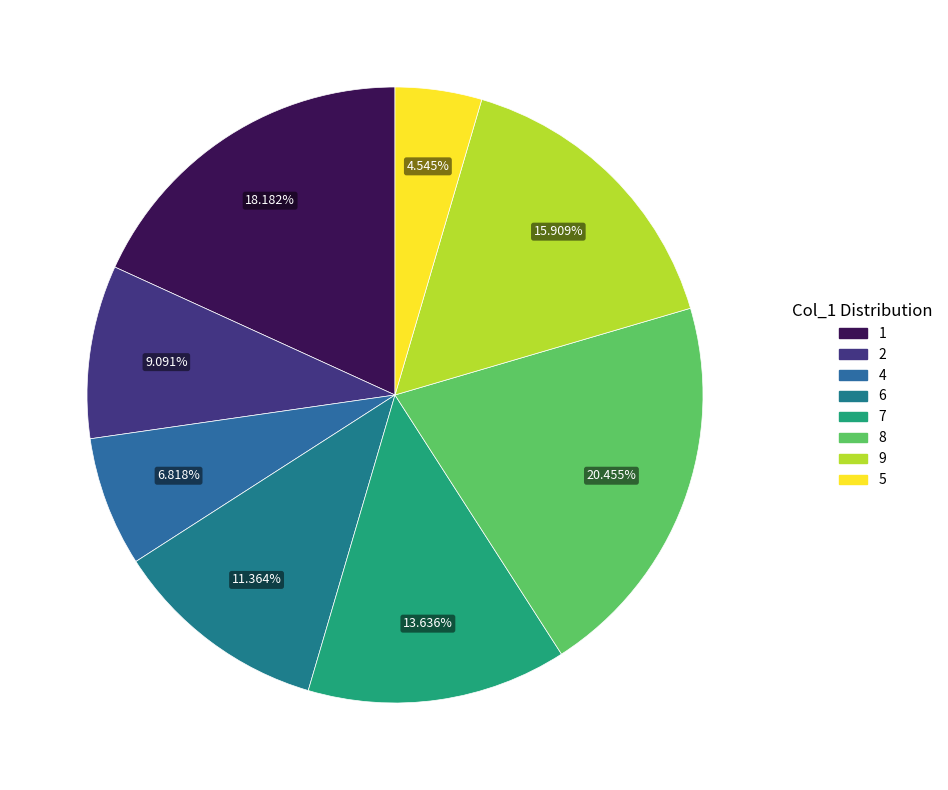

How many slices are in this pie chart?

8